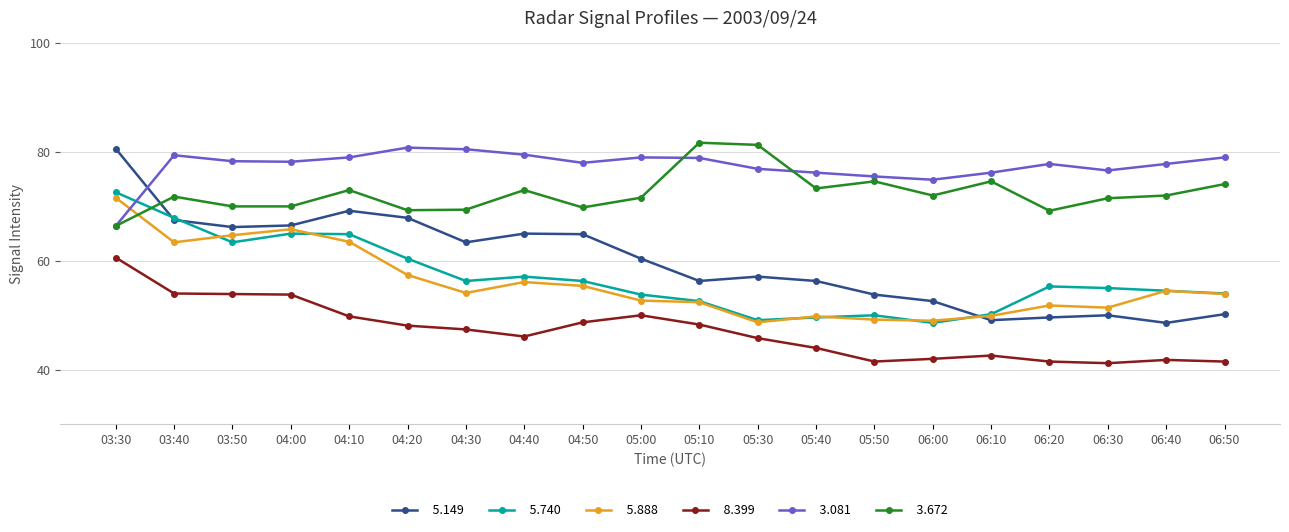

What is the maximum value shown in the chart?

81.7